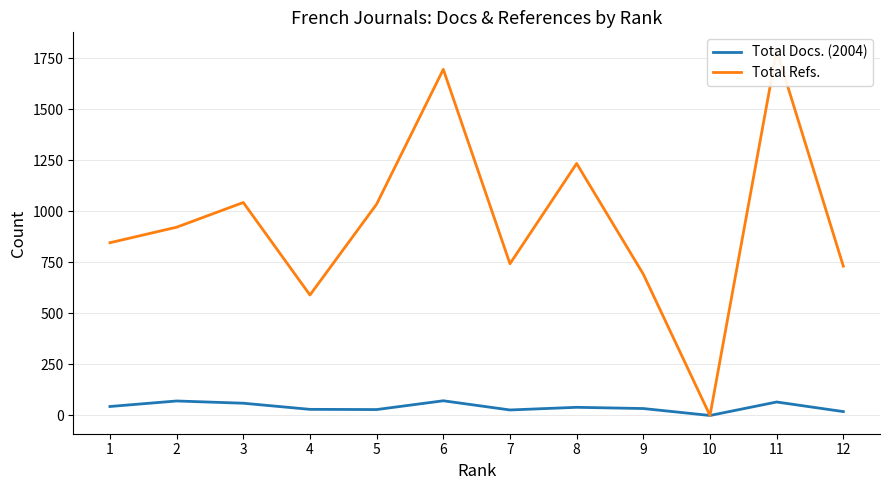

Reading left to right, extract all data points from this chart.

Total Docs. (2004): 44	71	60	30	29	72	27	40	34	0	66	19
Total Refs.: 846	922	1043	590	1035	1695	743	1234	692	0	1787	731